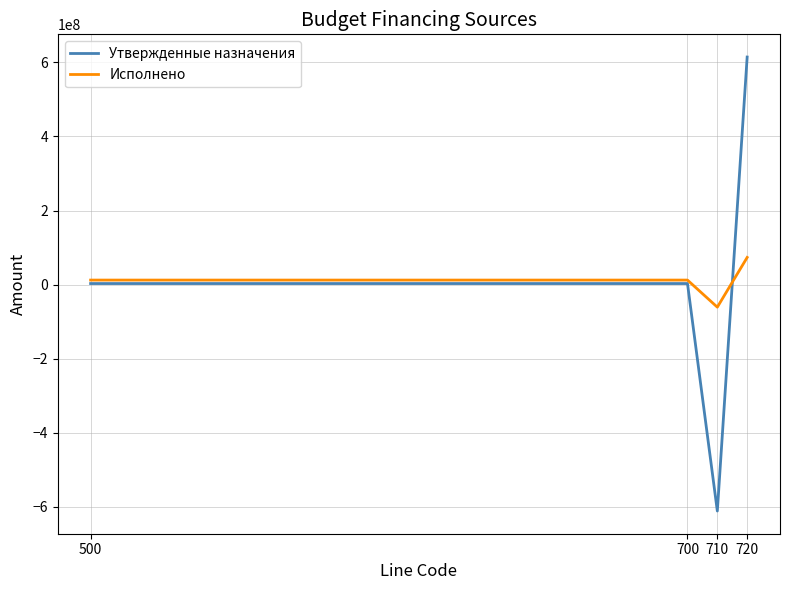

Between 500 and 710, which series saw the biggest shift?

Утвержденные назначения